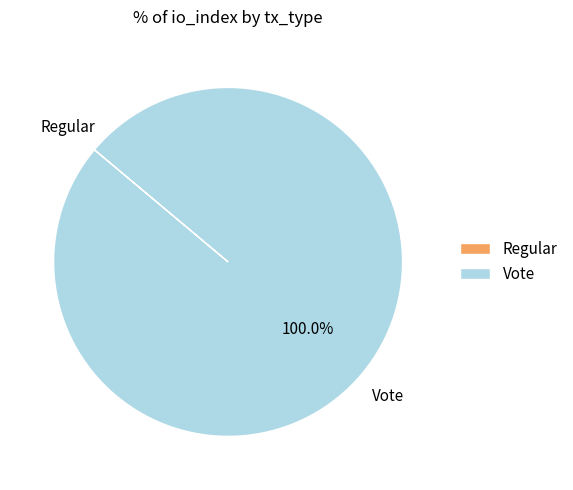

To the nearest percent, what is the difference between the largest and smallest slice percentages?

100%